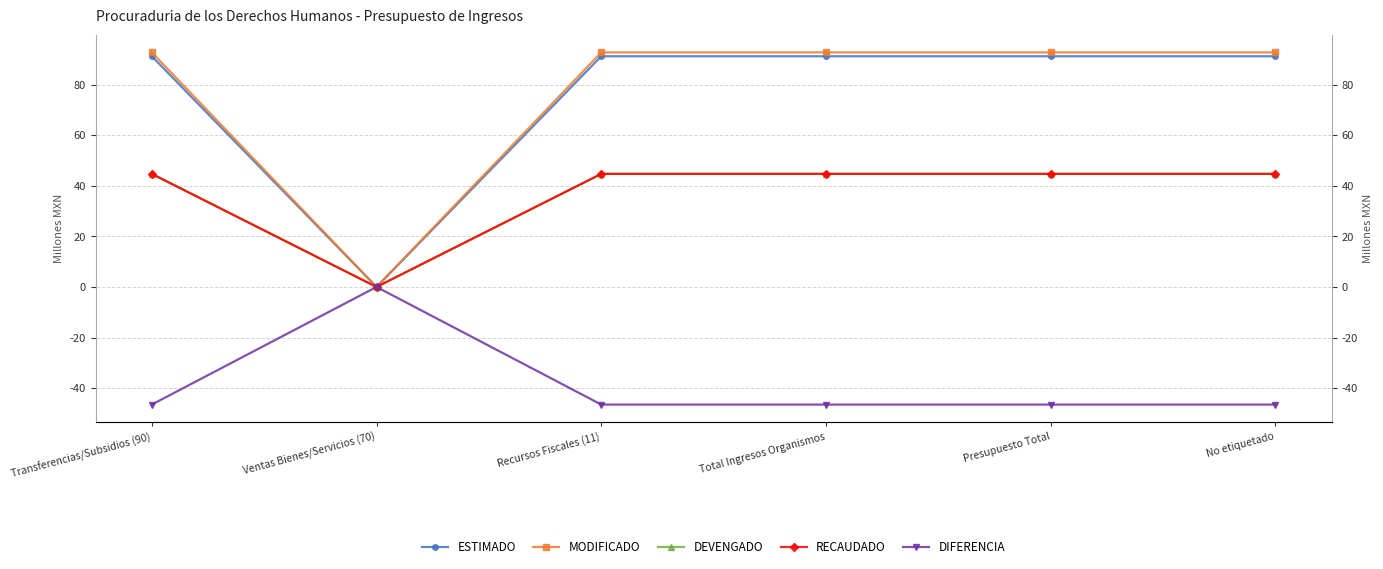

Is this an area chart (filled region under the line)?

No